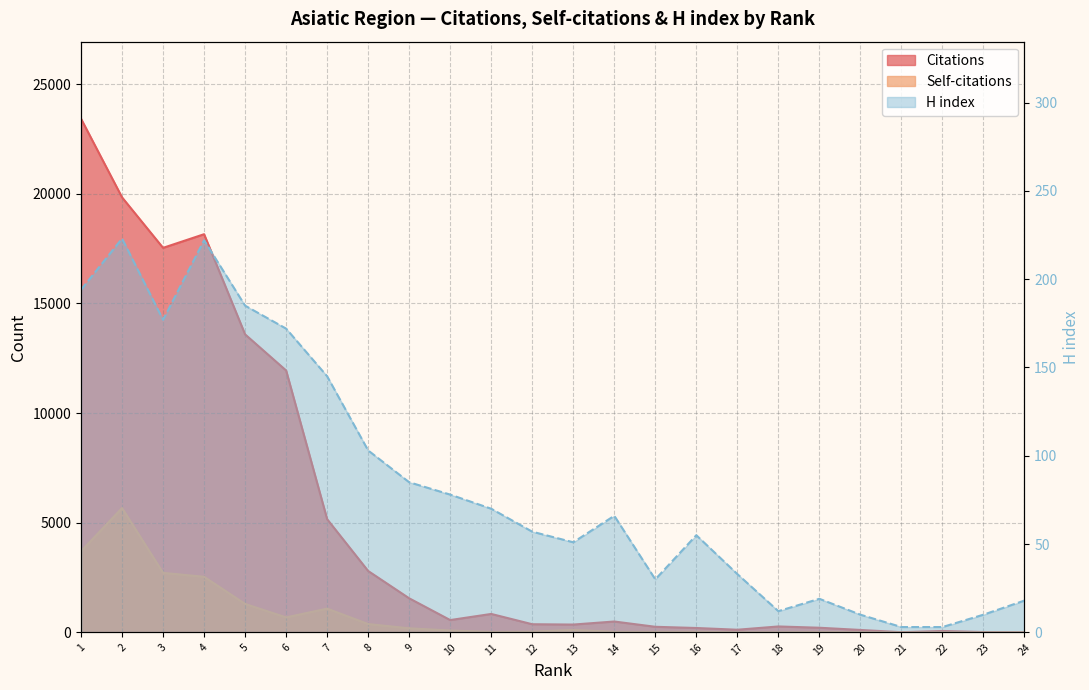

Reading right to left, extract all data points from this chart.

Citations: 24=0	23=13	22=63	21=7	20=109	19=210	18=268	17=119	16=198	15=253	14=494	13=355	12=370	11=839	10=560	9=1552	8=2797	7=5159	6=11939	5=13585	4=18153	3=17531	2=19833	1=23419
Self-citations: 24=0	23=1	22=0	21=0	20=6	19=11	18=3	17=1	16=27	15=22	14=24	13=111	12=33	11=20	10=84	9=184	8=378	7=1082	6=681	5=1295	4=2533	3=2712	2=5668	1=3696
H index: 24=18	23=10	22=3	21=3	20=10	19=19	18=12	17=33	16=55	15=30	14=66	13=51	12=57	11=70	10=78	9=85	8=103	7=145	6=172	5=185	4=222	3=177	2=223	1=194